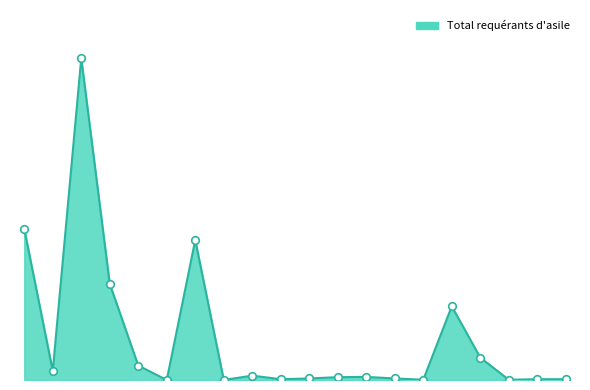

Is this an area chart (filled region under the line)?

Yes